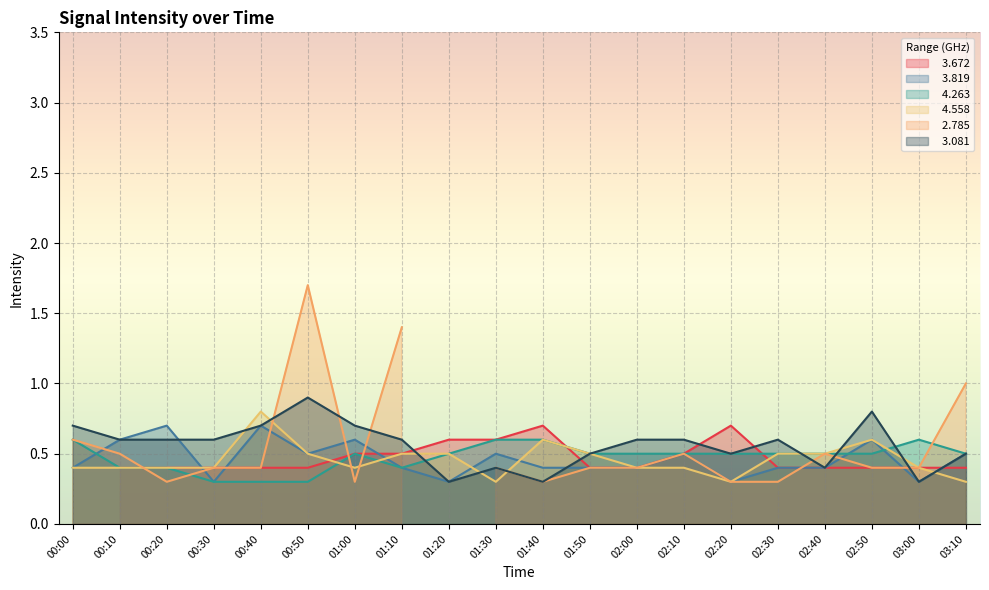

What is the label of the 18th point from the right?

00:20